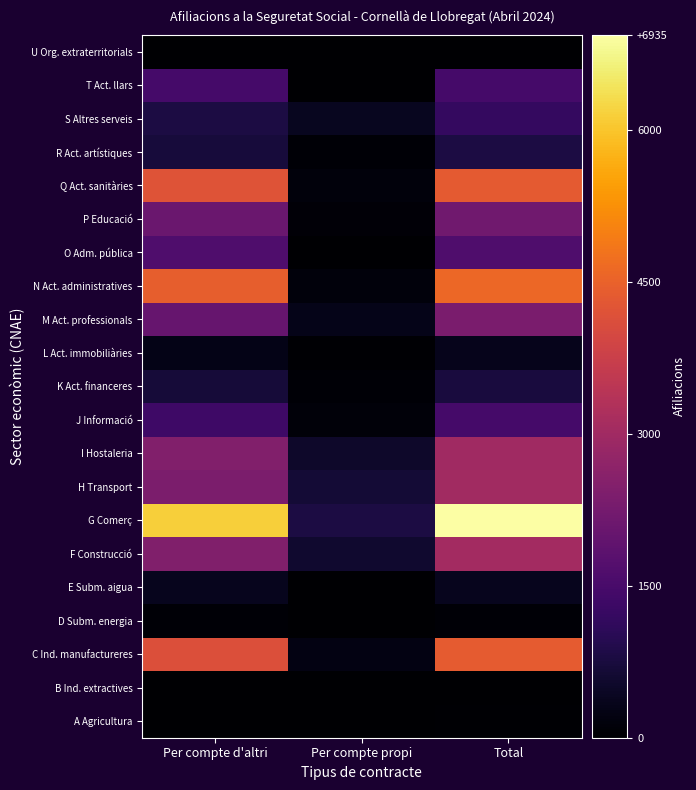

Reading left to right, extract all data points from this chart.

A Agricultura: Per compte d'altri=25	Per compte propi=5	Total=30
B Ind. extractives: Per compte d'altri=5	Per compte propi=0	Total=5
C Ind. manufactureres: Per compte d'altri=4140	Per compte propi=225	Total=4365
D Subm. energia: Per compte d'altri=55	Per compte propi=0	Total=55
E Subm. aigua: Per compte d'altri=355	Per compte propi=0	Total=355
F Construcció: Per compte d'altri=2440	Per compte propi=595	Total=3035
G Comerç: Per compte d'altri=6135	Per compte propi=795	Total=6935
H Transport: Per compte d'altri=2360	Per compte propi=655	Total=3015
I Hostaleria: Per compte d'altri=2480	Per compte propi=520	Total=3000
J Informació: Per compte d'altri=1330	Per compte propi=125	Total=1455
K Act. financeres: Per compte d'altri=685	Per compte propi=60	Total=745
L Act. immobiliàries: Per compte d'altri=285	Per compte propi=45	Total=330
M Act. professionals: Per compte d'altri=2030	Per compte propi=305	Total=2335
N Act. administratives: Per compte d'altri=4425	Per compte propi=150	Total=4580
O Adm. pública: Per compte d'altri=1620	Per compte propi=0	Total=1620
P Educació: Per compte d'altri=2085	Per compte propi=90	Total=2175
Q Act. sanitàries: Per compte d'altri=4200	Per compte propi=155	Total=4355
R Act. artístiques: Per compte d'altri=720	Per compte propi=80	Total=795
S Altres serveis: Per compte d'altri=810	Per compte propi=380	Total=1190
T Act. llars: Per compte d'altri=1450	Per compte propi=0	Total=1450
U Org. extraterritorials: Per compte d'altri=5	Per compte propi=0	Total=5